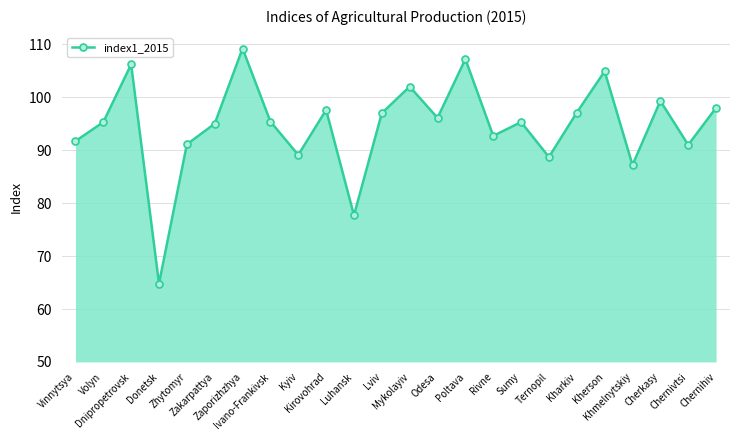

What value does the data have at Ternopil?

88.7